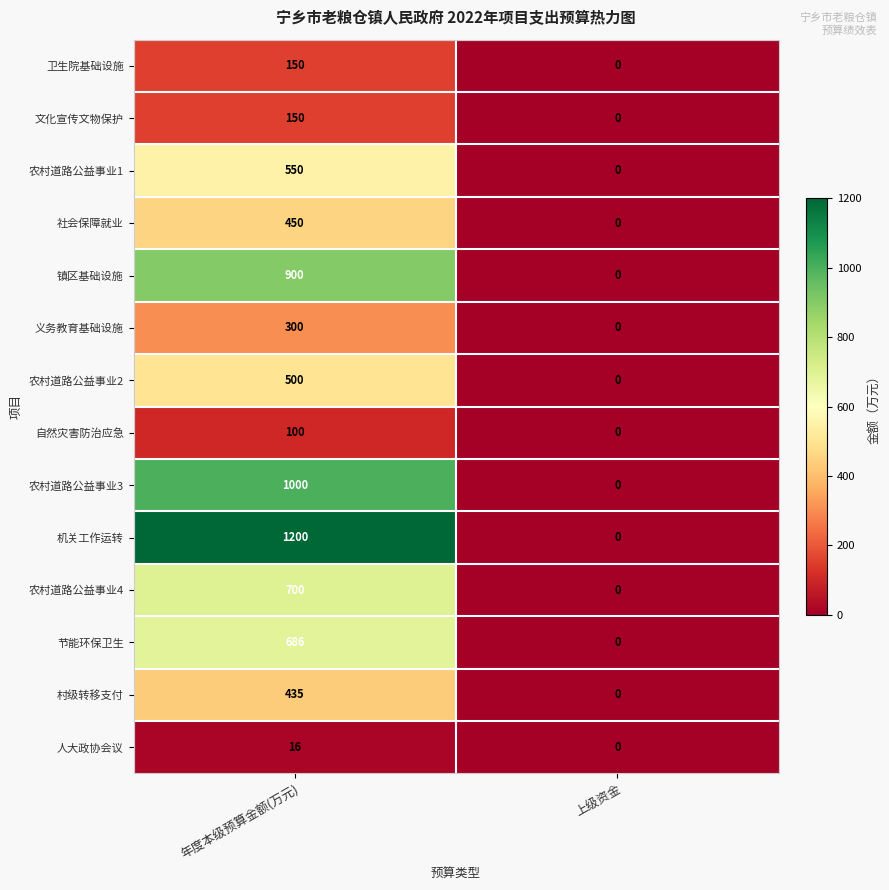

What is the difference between the maximum and minimum values in the 卫生院基础设施 series?

150